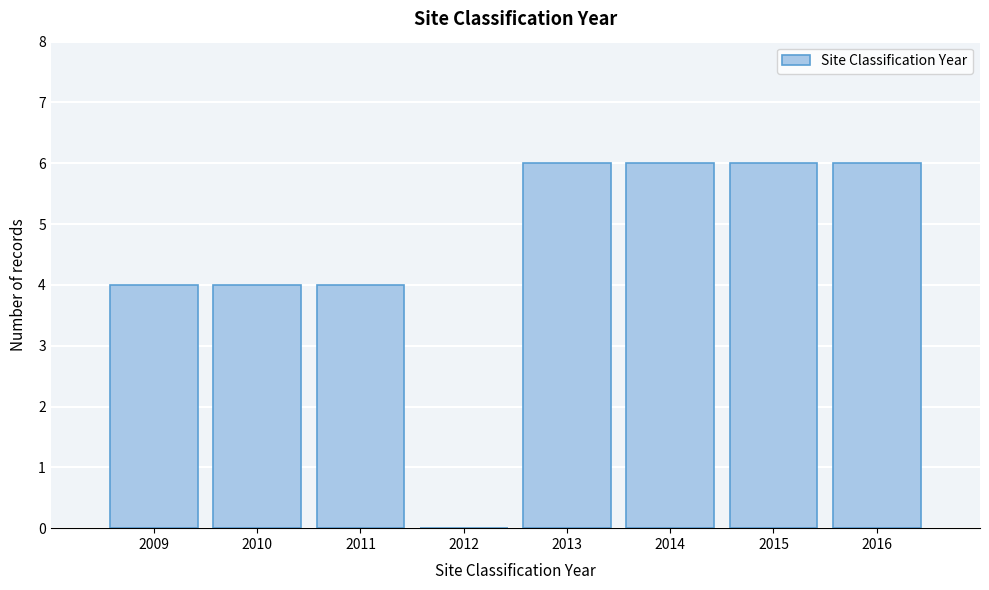

How tall is the bar that spans 2012.5 to 2013.5 on the x-axis? The values are not printed on the chart, so give them approximately, as read against the axis.

6